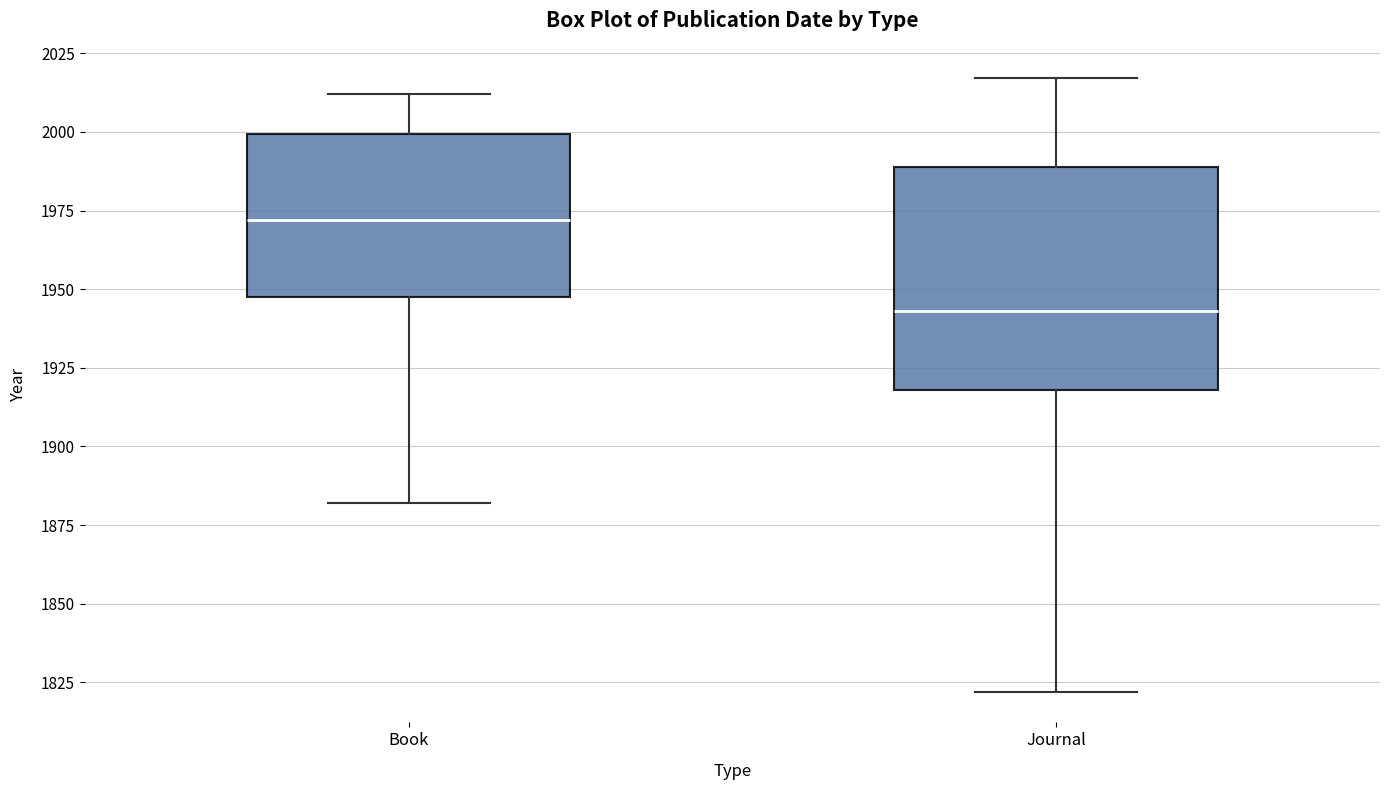

Reading left to right, transcribe this box plot: for each box, give where its median line is, the range the box spans, and where its two whiskers end, as read against the y-axis. The values are not printed on the chart, so give them approximately, as read against the axis.

Book: median 1970, box 1950 to 2000, whiskers 1880 to 2010
Journal: median 1945, box 1920 to 1990, whiskers 1820 to 2015